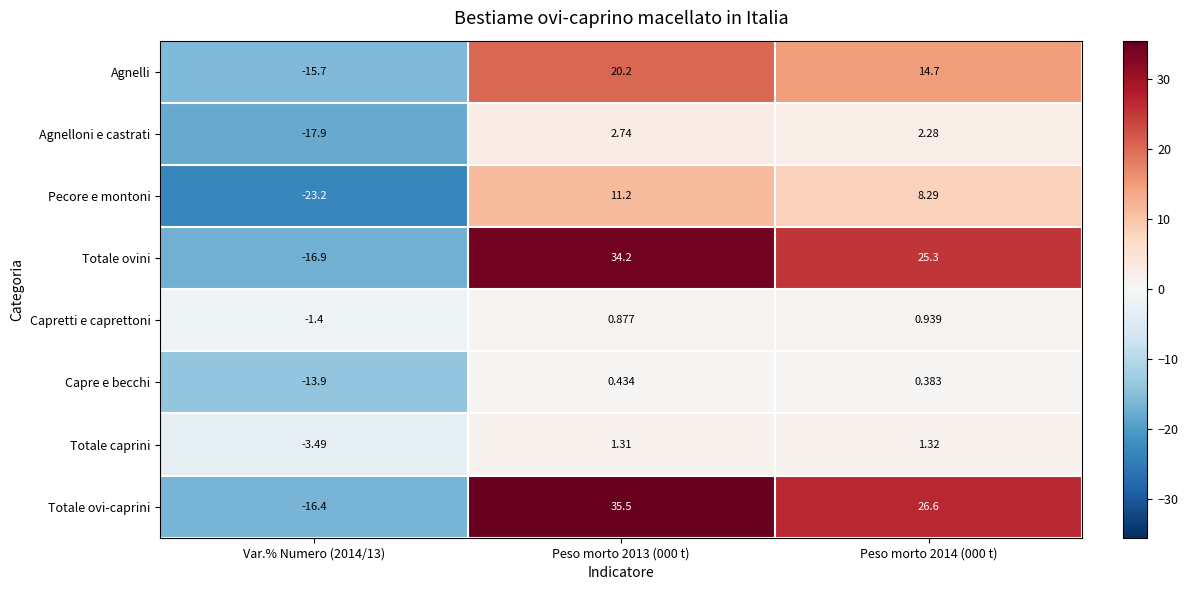

Between Var.% Numero (2014/13) and Peso morto 2013 (000 t), which series saw the biggest shift?

Totale ovi-caprini